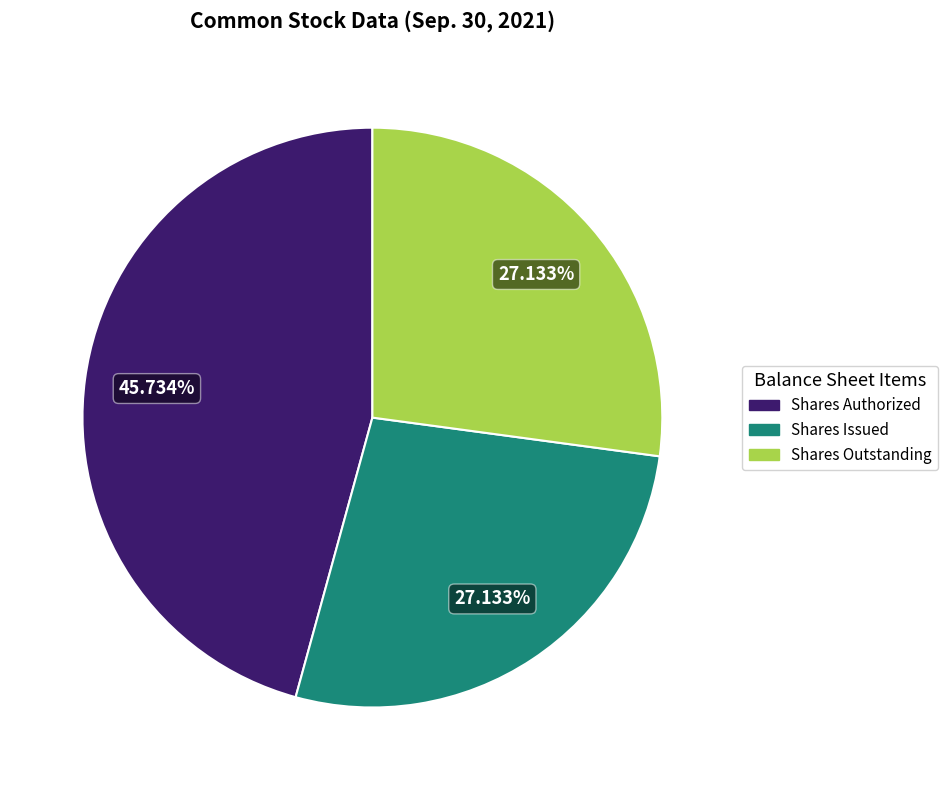

Is there any slice that represents more than half of the pie?

No